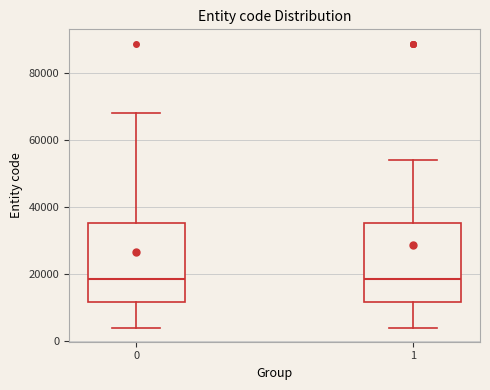

Where is the lower edge of the box at x = 1 on the y-axis? The values are not printed on the chart, so give them approximately, as read against the axis.

12000